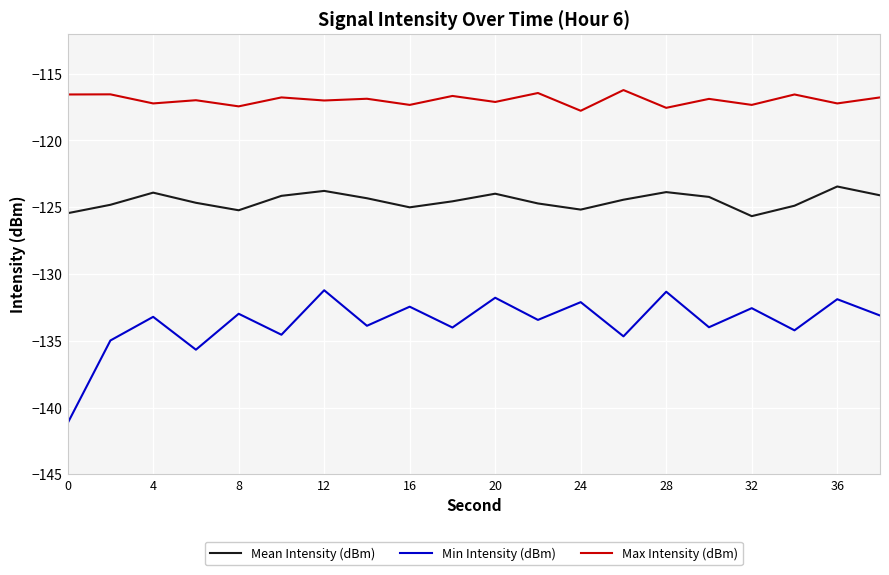

What is the minimum value shown in the chart?

-141.2